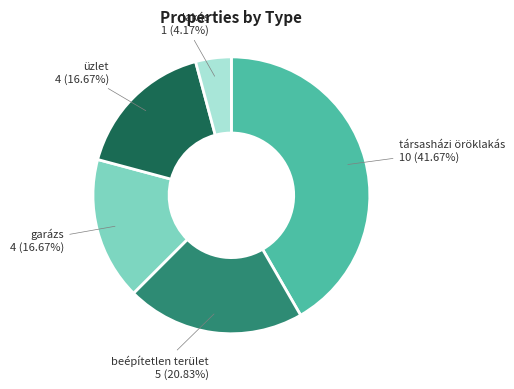

Is there a majority slice in this chart?

No